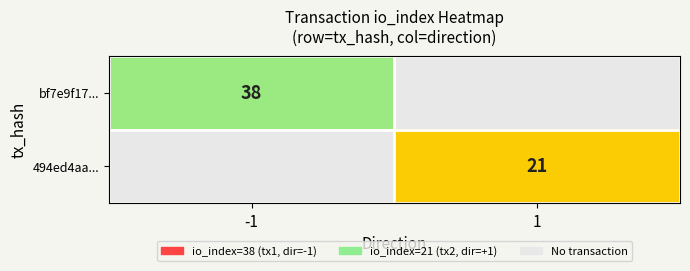

The value of bf7e9f17... at -1 is 38. True or false?

True